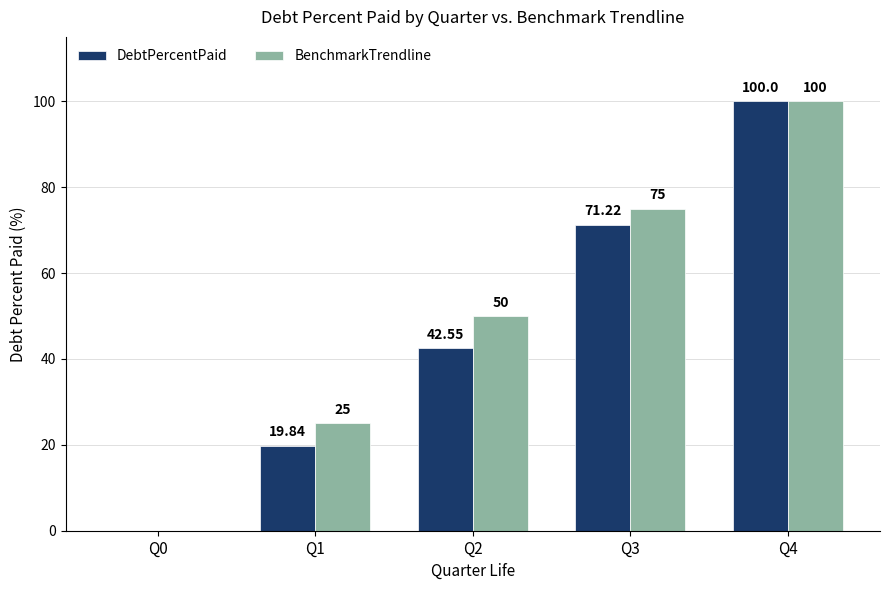

What is the sum of all BenchmarkTrendline values?

250.0